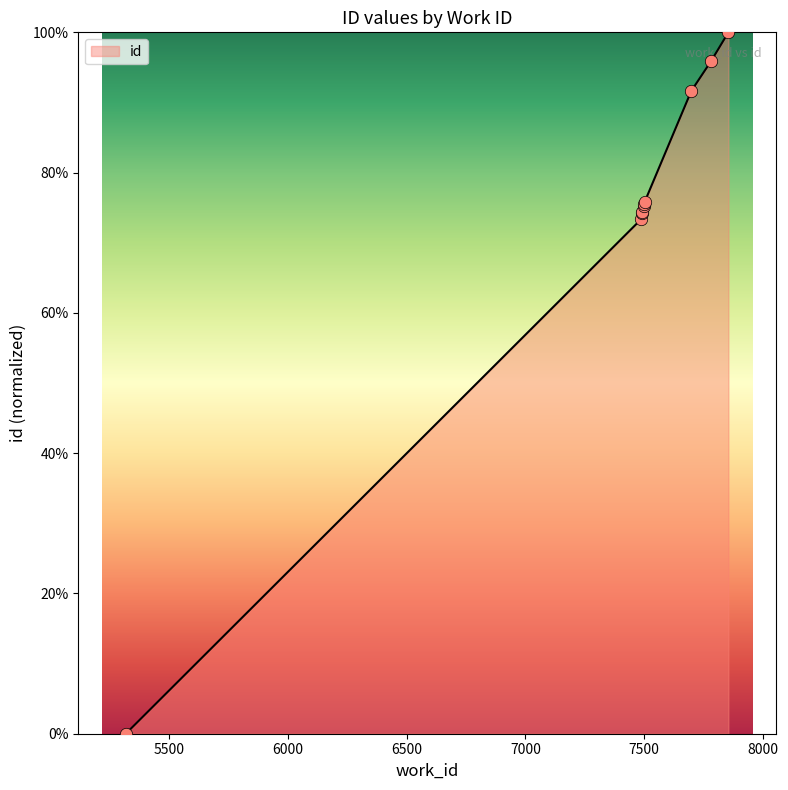

What is the change in value from 7492 to 7854?

+25.7